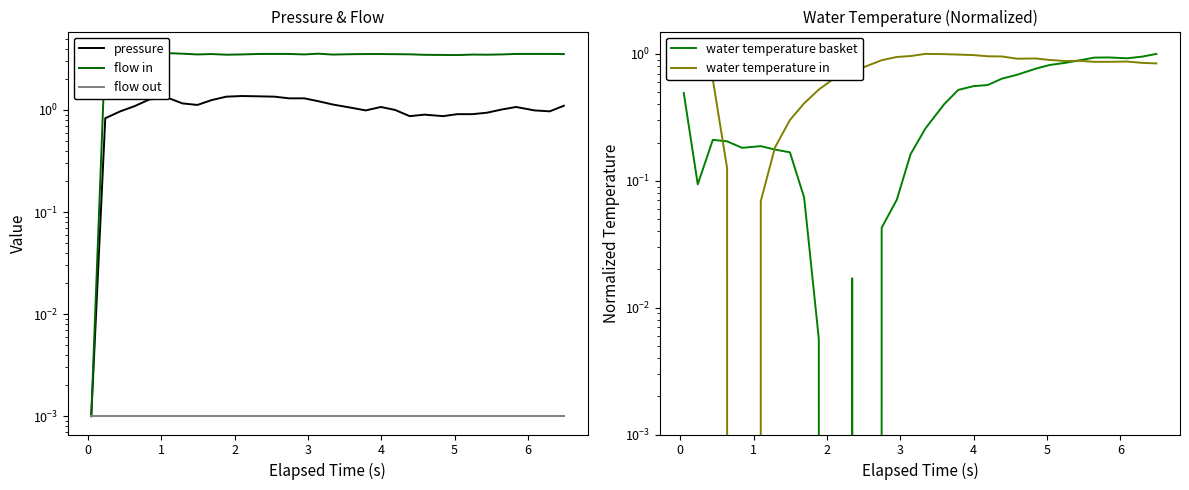

How many data points does each series have?

32